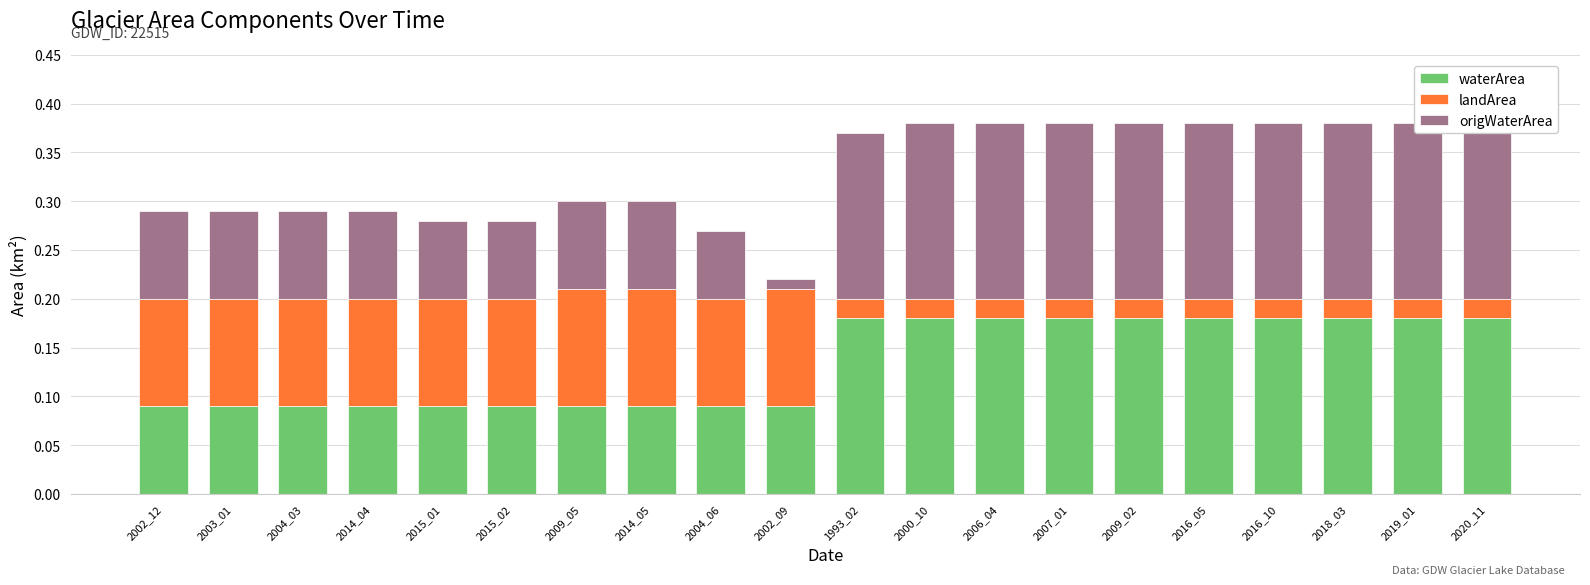

List the labels in order of origWaterArea value, smallest first.

2002_09, 2004_06, 2015_01, 2015_02, 2002_12, 2003_01, 2004_03, 2014_04, 2009_05, 2014_05, 1993_02, 2000_10, 2006_04, 2007_01, 2009_02, 2016_05, 2016_10, 2018_03, 2019_01, 2020_11